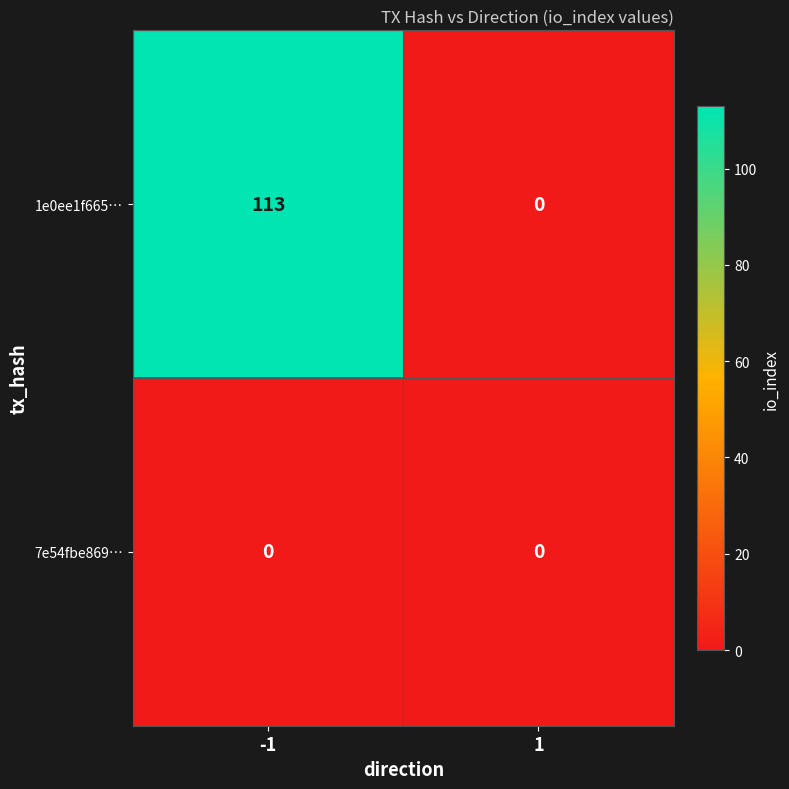

Which series has the largest total across all categories?

1e0ee1f665…